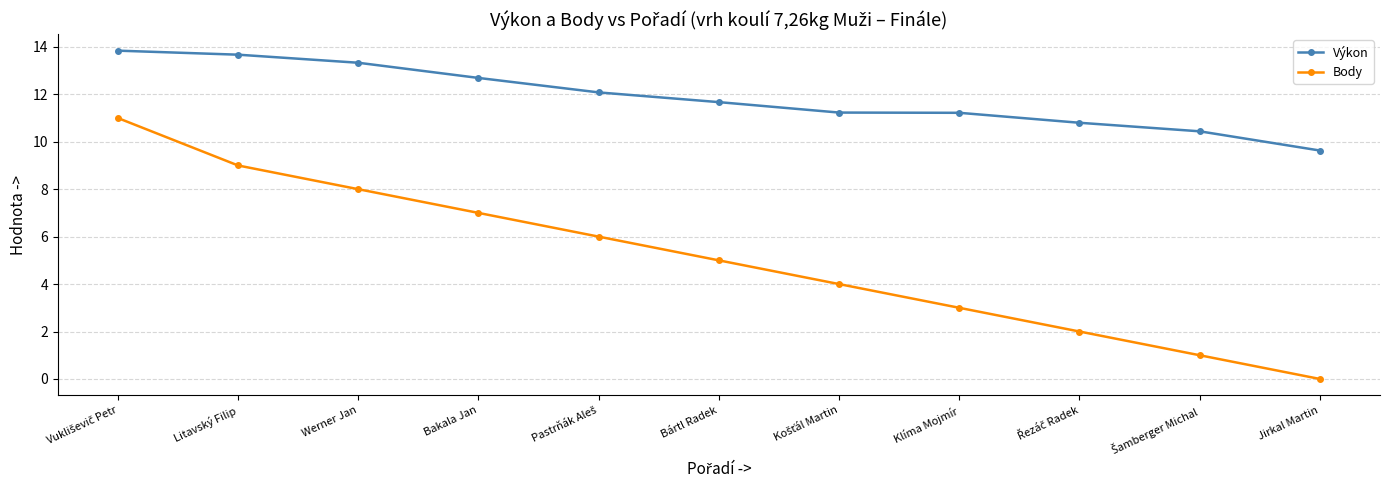

Is it true that Výkon equals 5.5 at Klíma Mojmír?

False